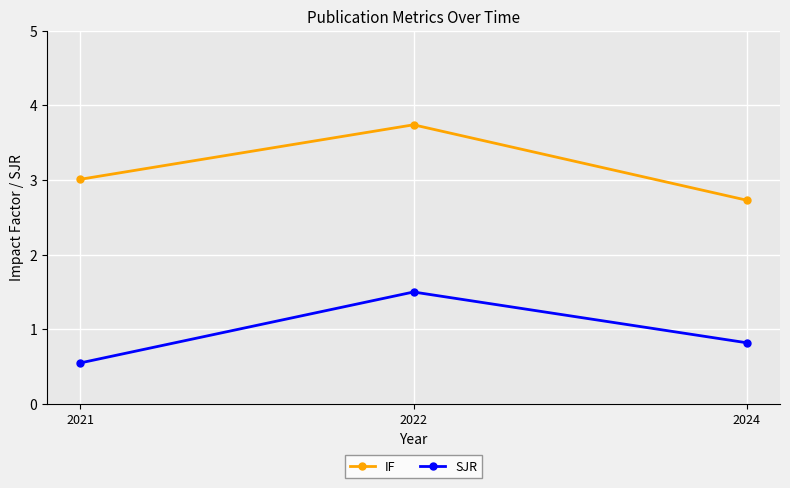

What is the sum of the IF values at 2022 and 2024?

6.5